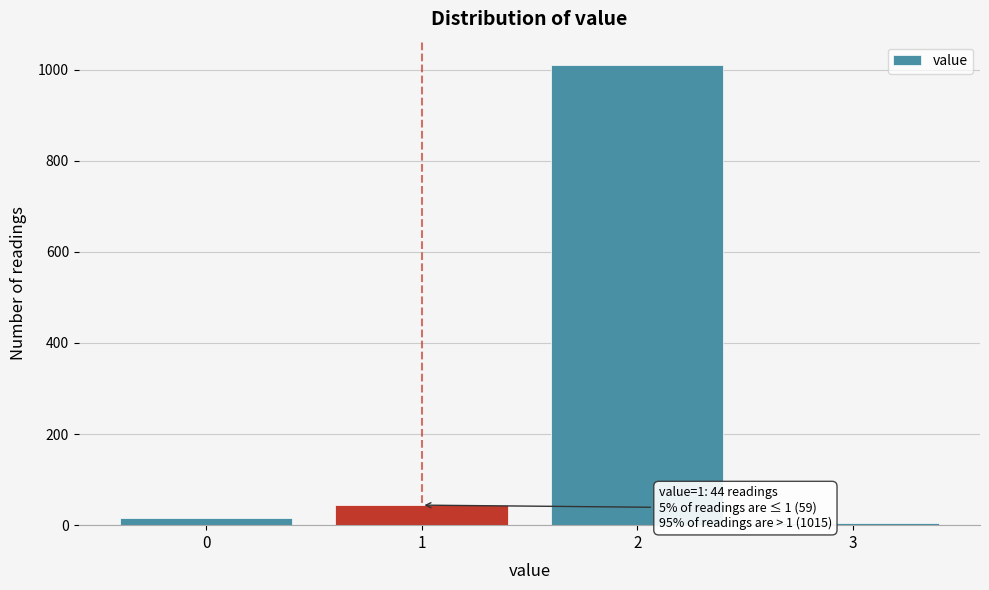

Reading right to left, what are all the values shown in this chart?

3=4	2=1011	1=44	0=15